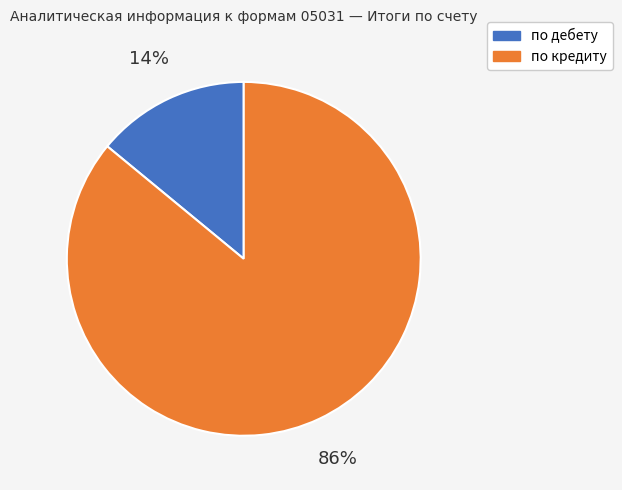

To the nearest percent, what is the average slice percentage?

50%